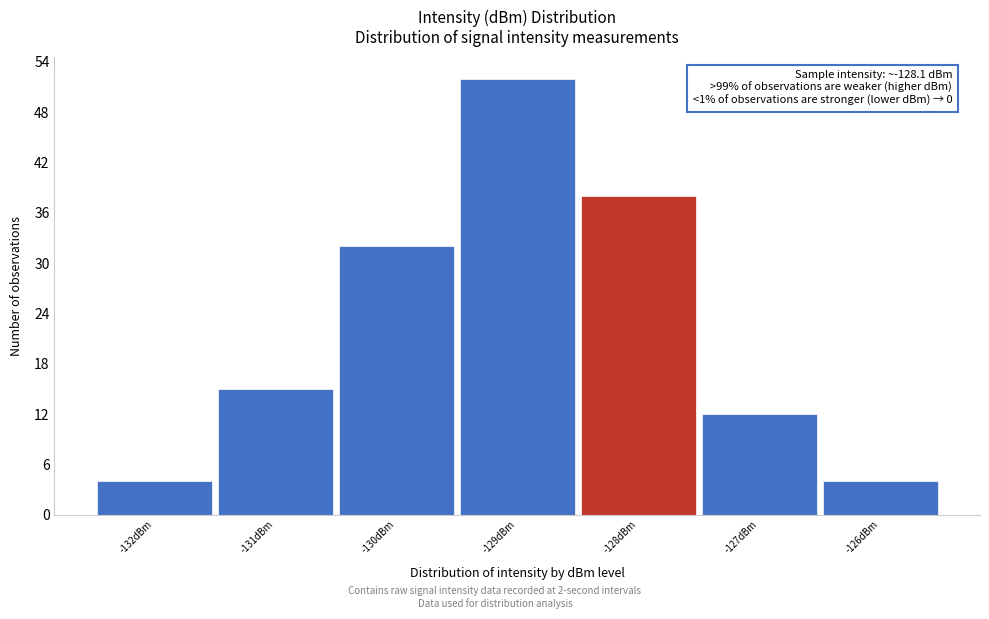

Which range on the x-axis has the tallest bar?

-129.5 to -128.5